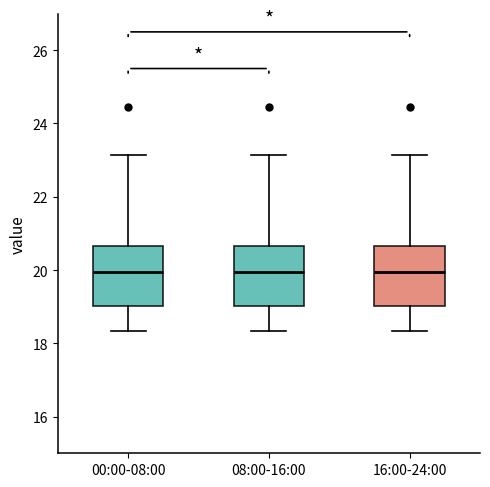

Where is the lower edge of the box for 16:00-24:00 on the y-axis? The values are not printed on the chart, so give them approximately, as read against the axis.

19.0